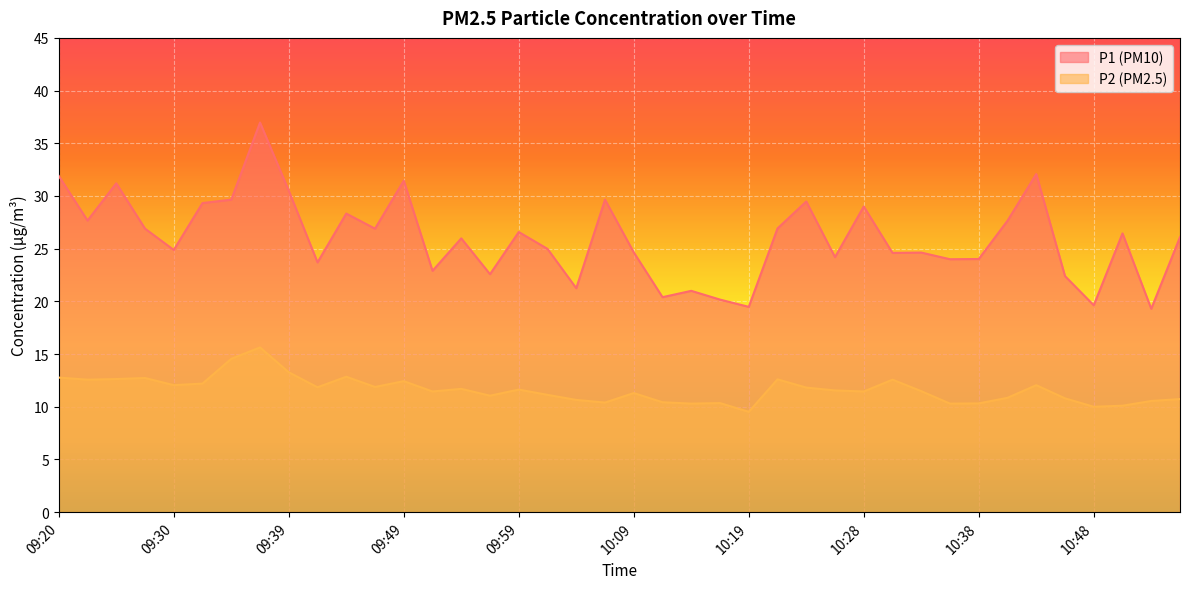

What is the average value of the P2 series?

11.6